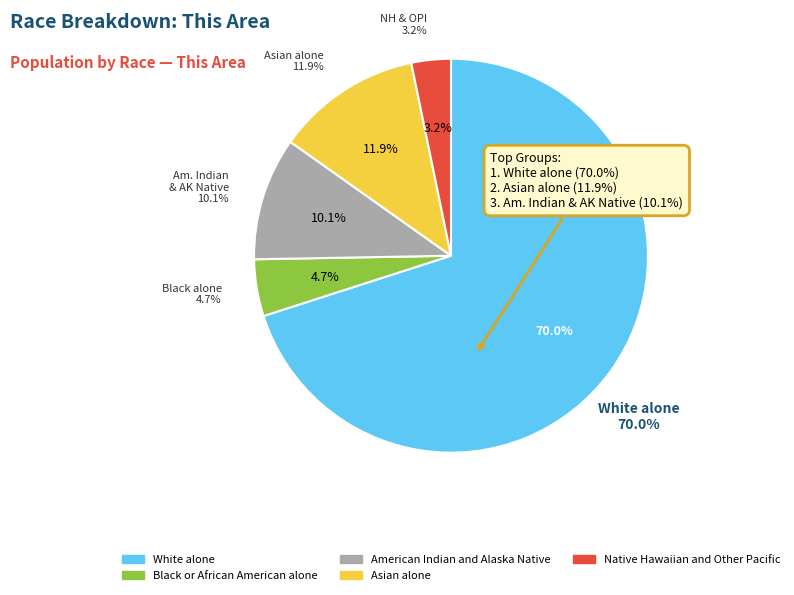

To the nearest percent, what is the average slice percentage?

20%